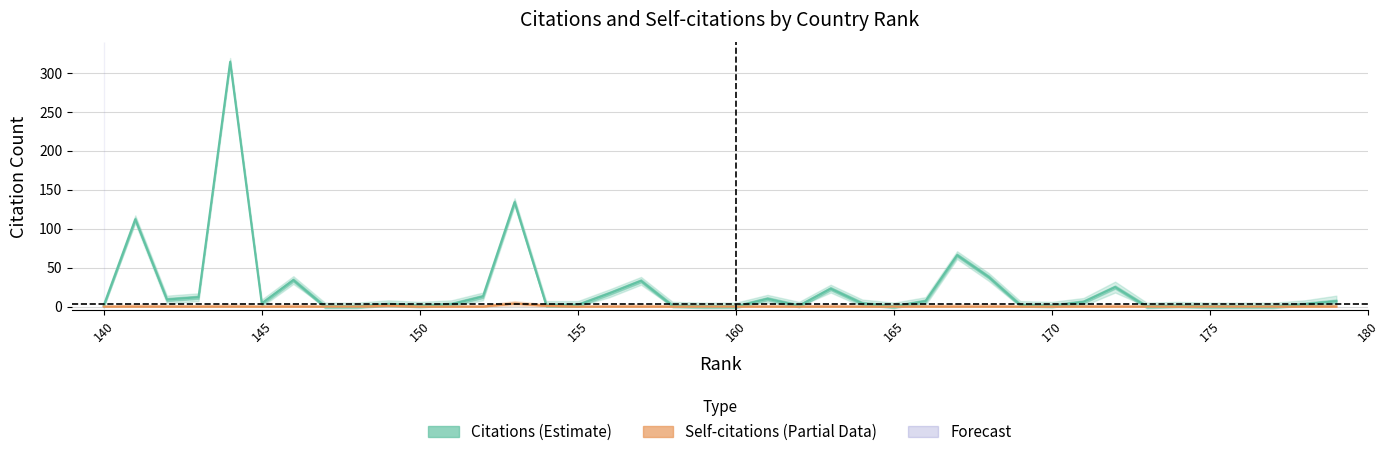

How many values in the Citations_upper series exceed 8?

19